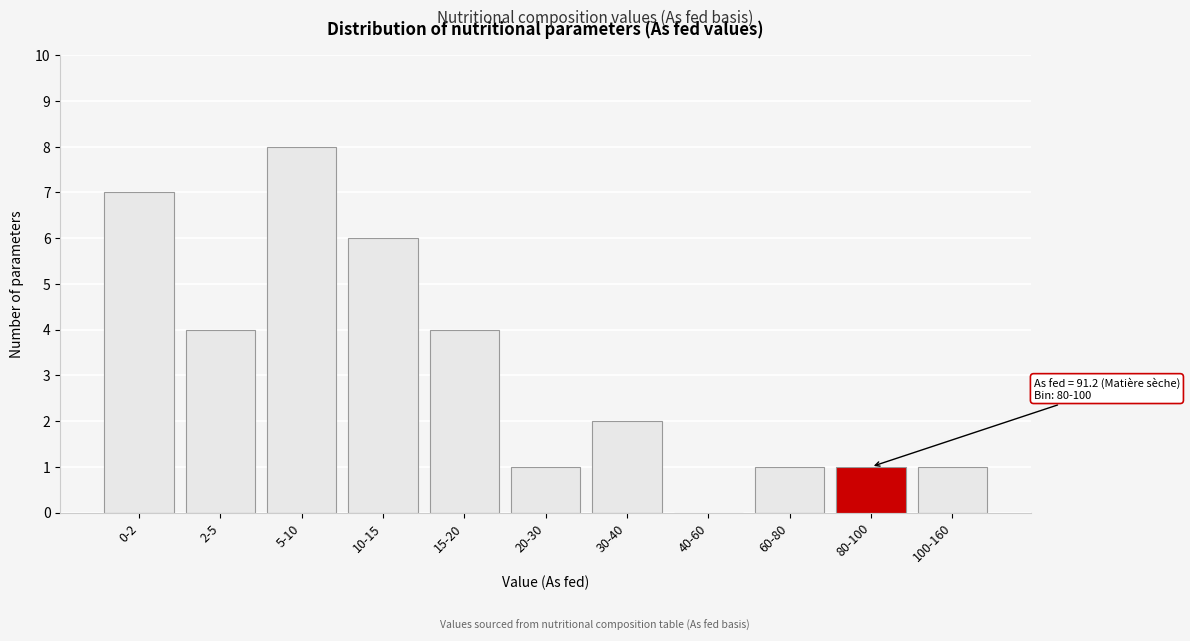

Reading right to left, what are all the values shown in this chart?

100-160=1	80-100=1	60-80=1	40-60=0	30-40=2	20-30=1	15-20=4	10-15=6	5-10=8	2-5=4	0-2=7